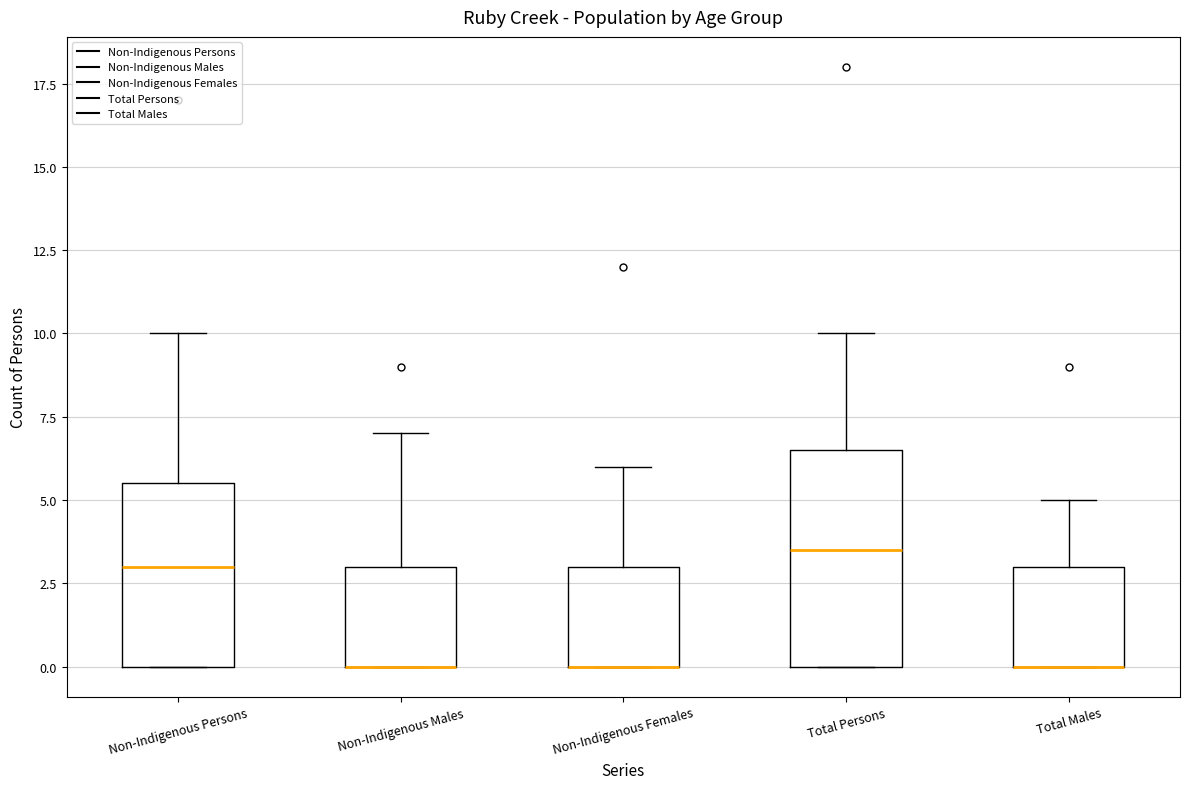

Comparing the boxes themselves (not the whiskers), which one is the tallest?

Total Persons